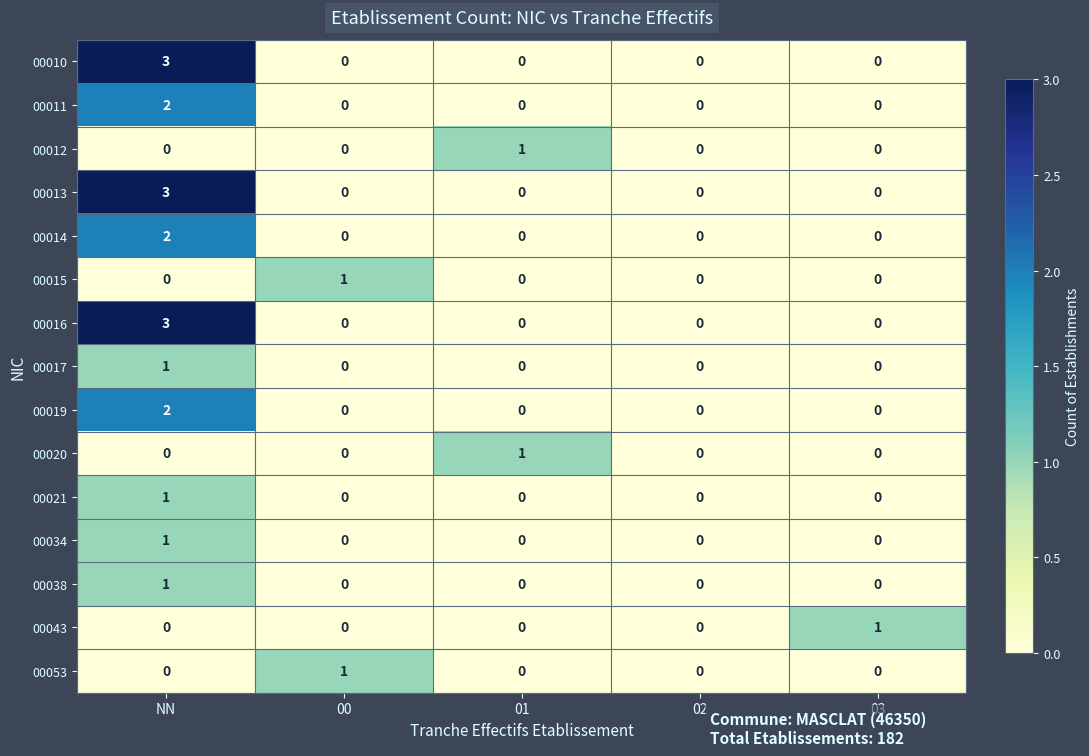

True or false: 00012 has a value of 0 at 03.

True